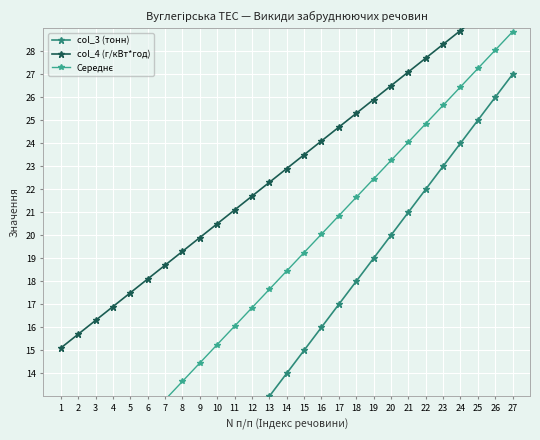

At which label does col_3 (тонн) reach its peak?

27